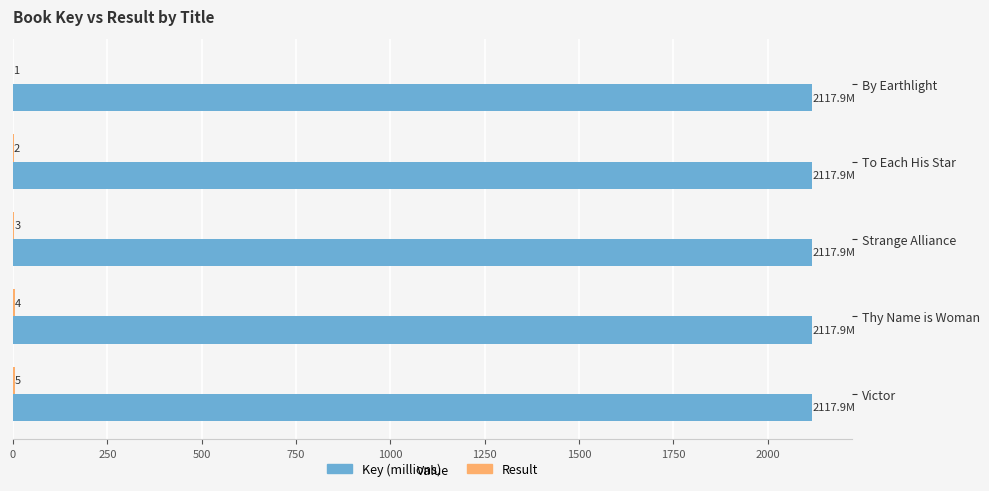

True or false: Key (millions) has a value of 841.0 at To Each His Star.

False